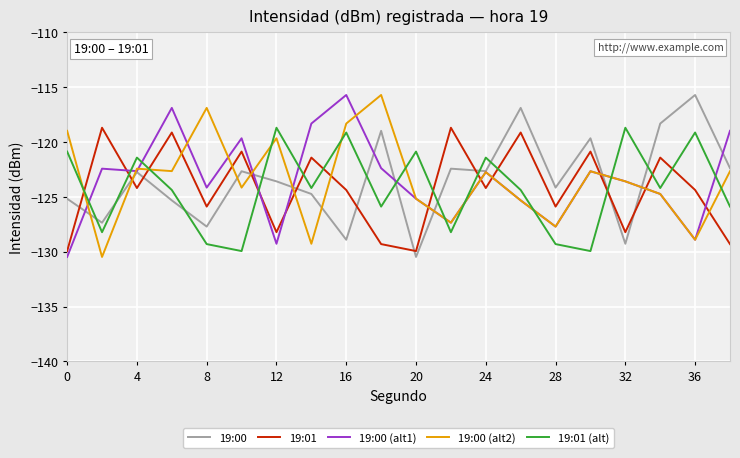

What is the minimum value shown in the chart?

-130.5